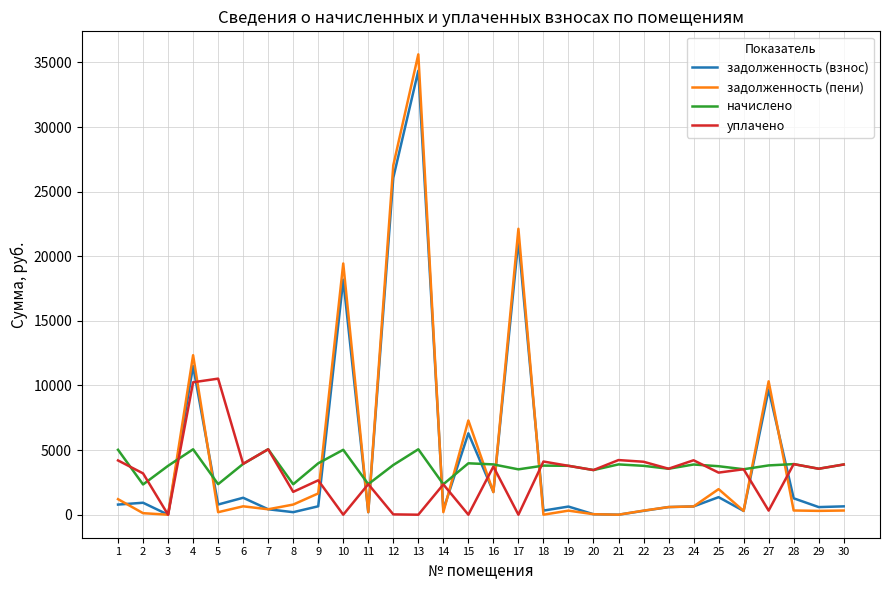

Which series has the widest spread of values?

задолженность (пени)